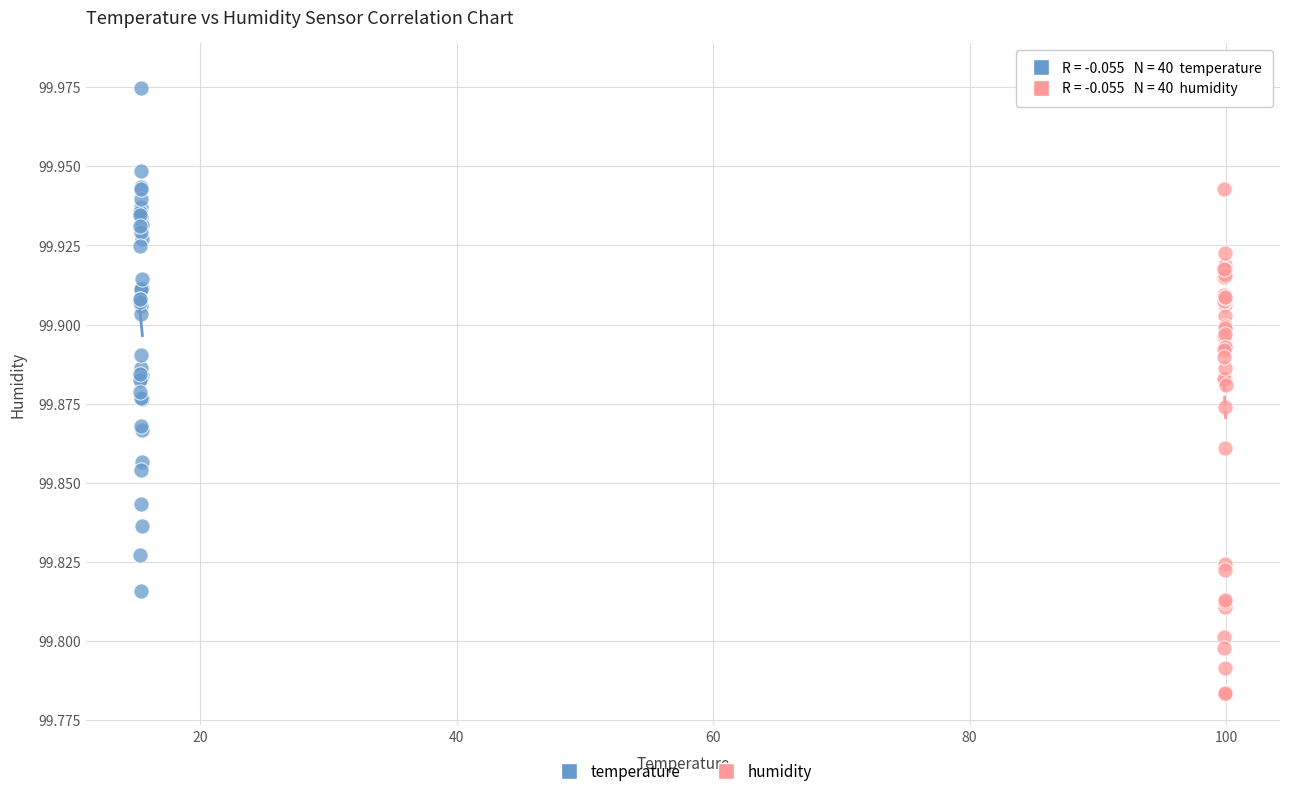

Which series reaches the maximum Y coordinate?

humidity